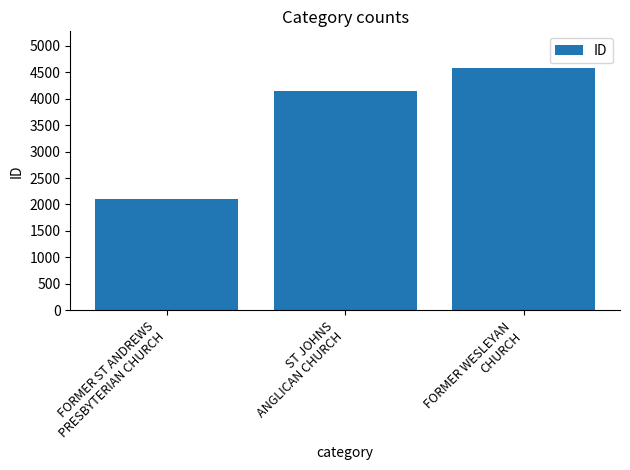

How many bars are there in total?

3